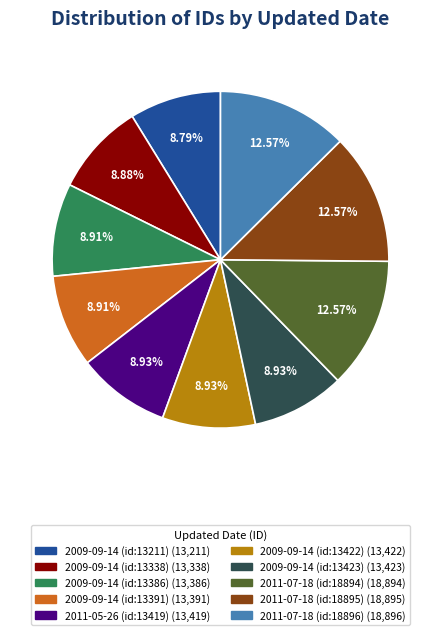

How much of the chart is everything except 2011-07-18 (id:18895)?

87.4%